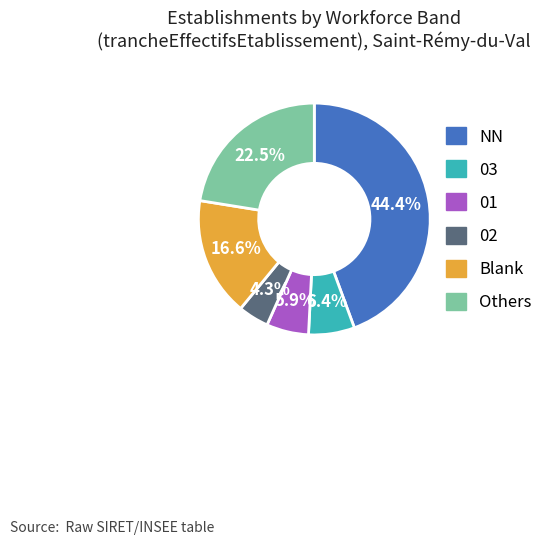

To the nearest percent, what is the difference between the largest and smallest slice percentages?

40%